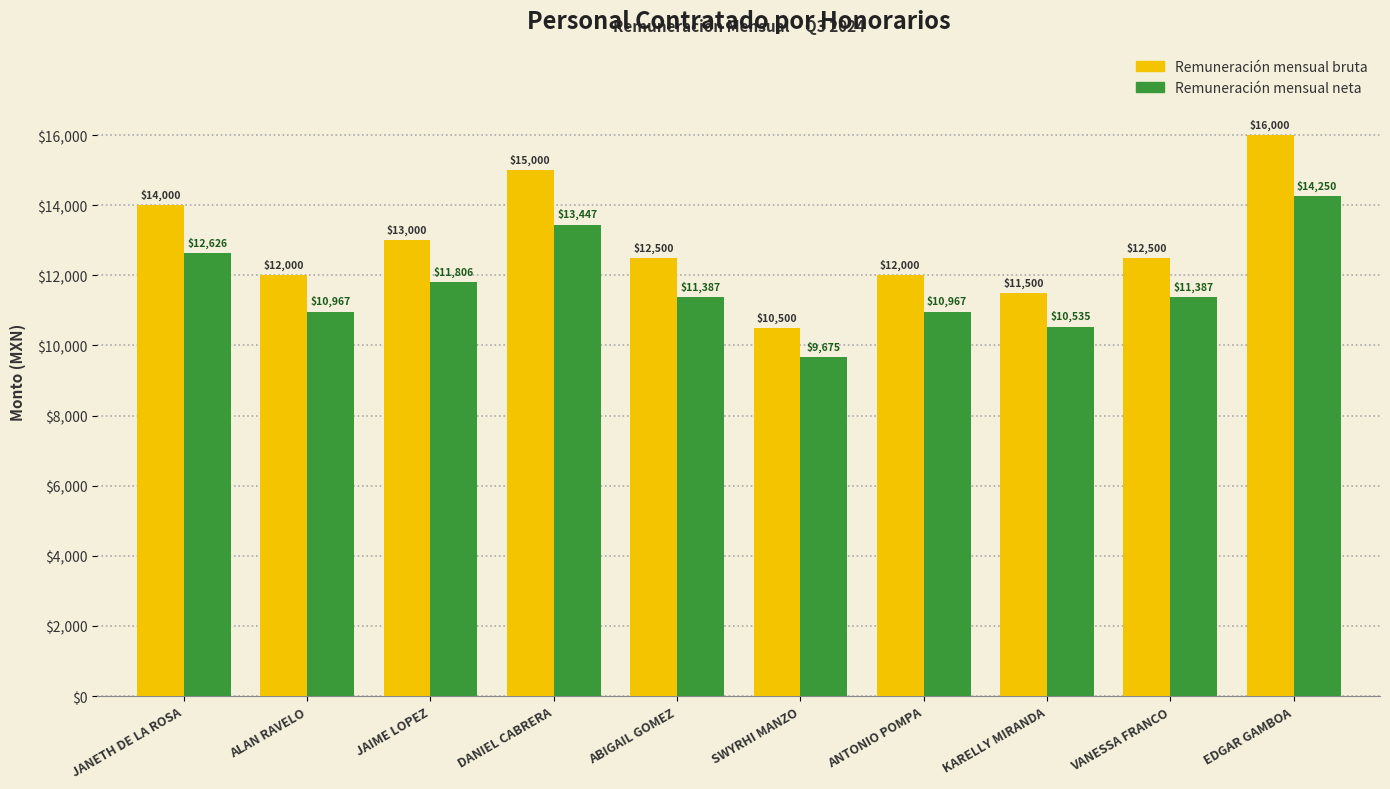

Does the chart contain any negative values?

No